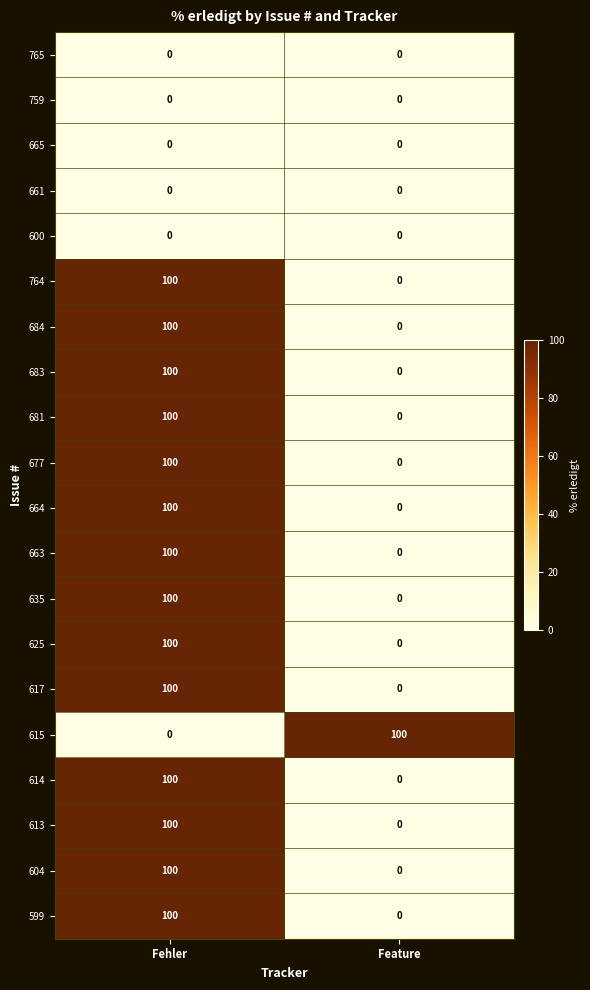

The 614 series shows 136 at Fehler. True or false?

False